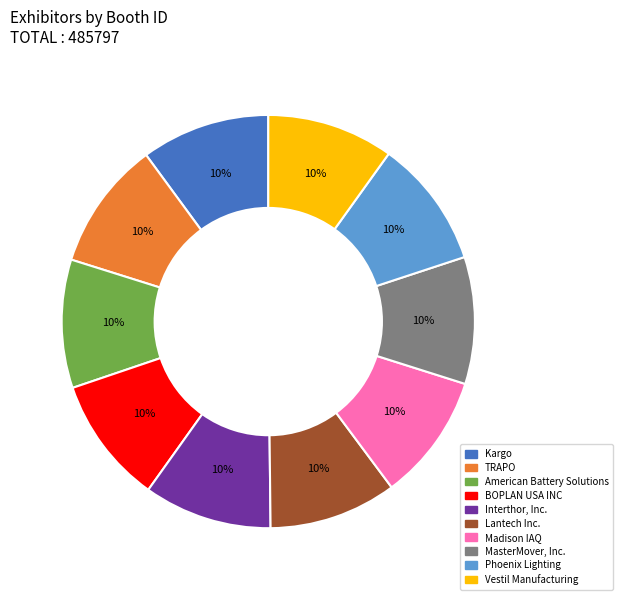

Does Interthor, Inc. represent more than half of the total?

No